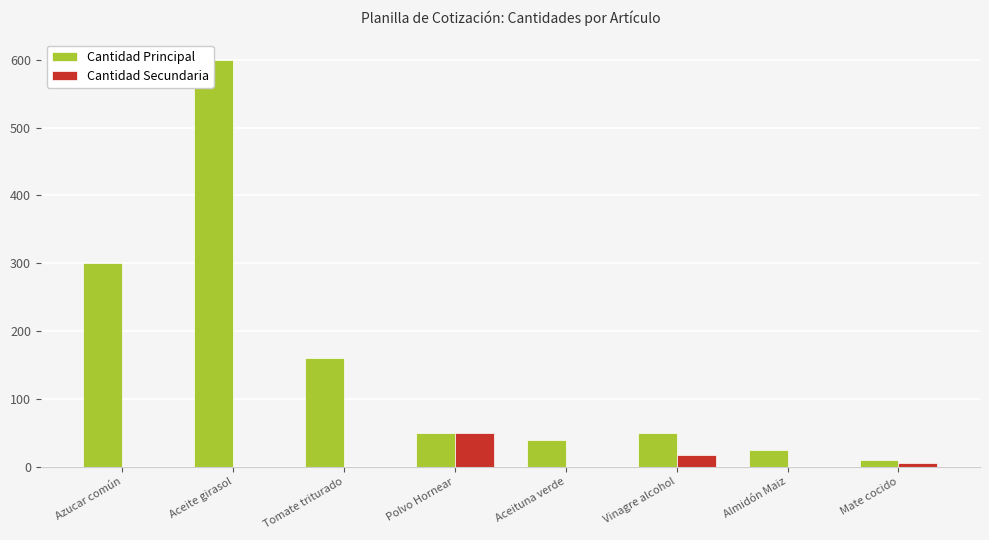

Does the chart contain any negative values?

No